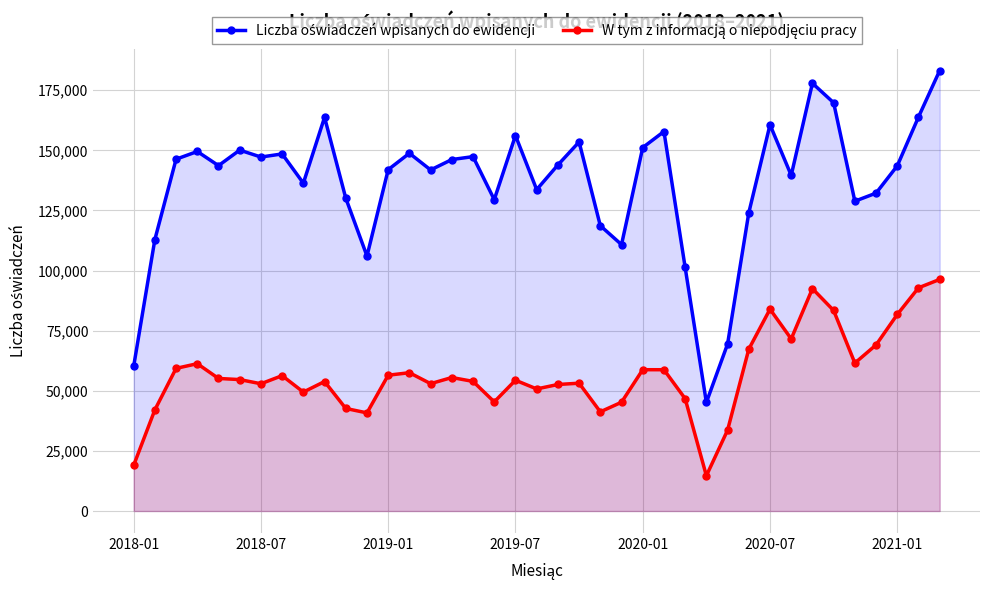

How many series are shown in this chart?

2